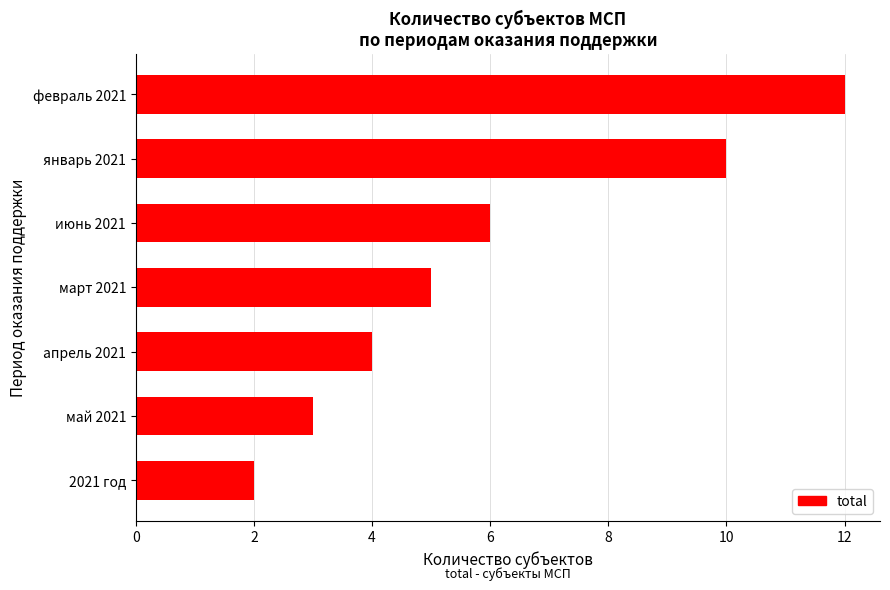

What is the maximum value shown in the chart?

12